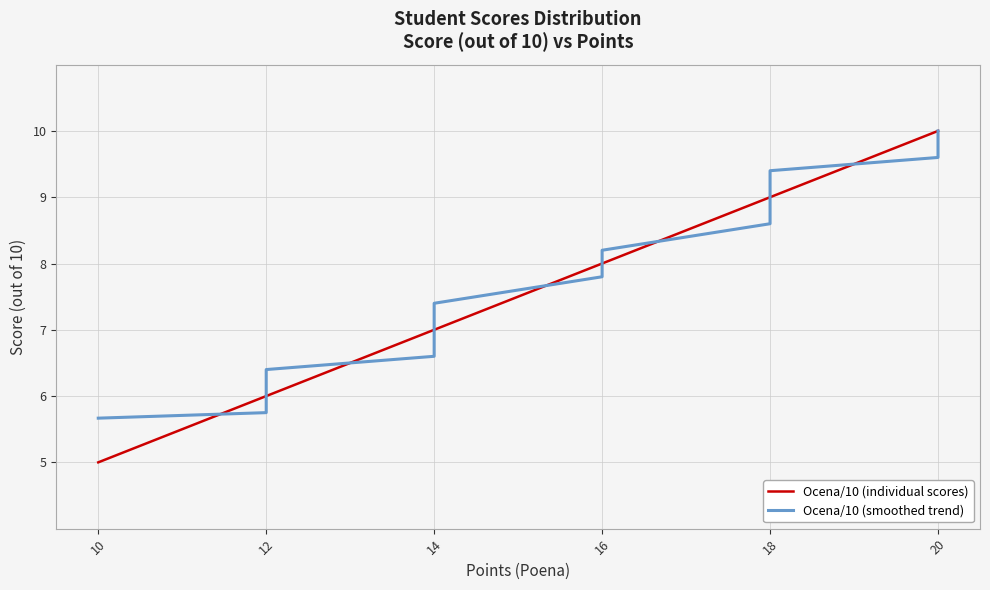

True or false: Ocena/10 (individual scores) has more than 1 interior local peaks.

False